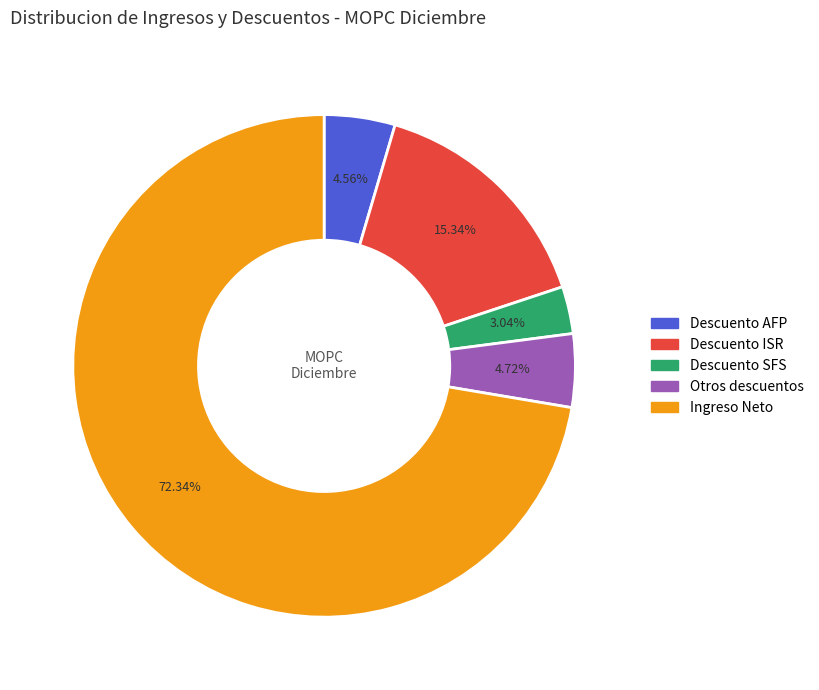

How many segments does this pie chart have?

5